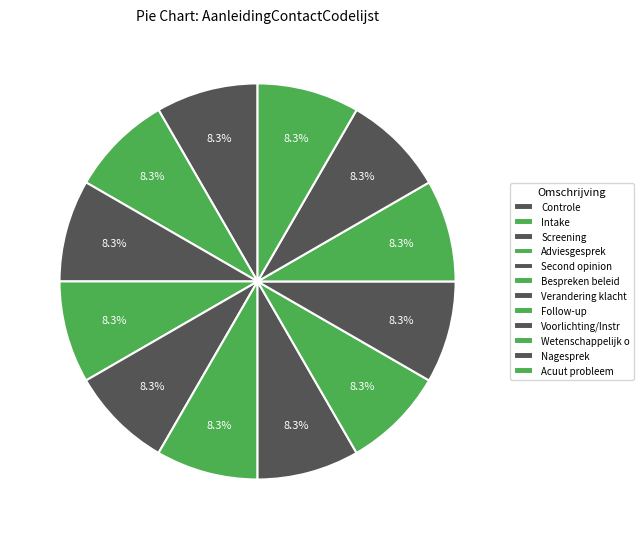

Count the number of slices in the pie.

12